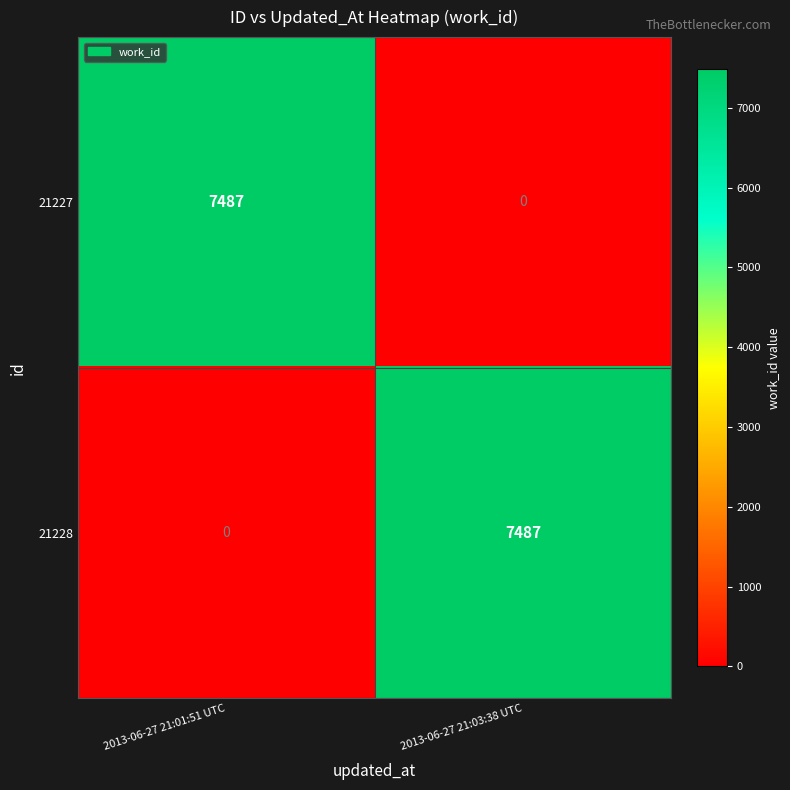

True or false: 21227 has a value of 7487 at 2013-06-27 21:01:51 UTC.

True